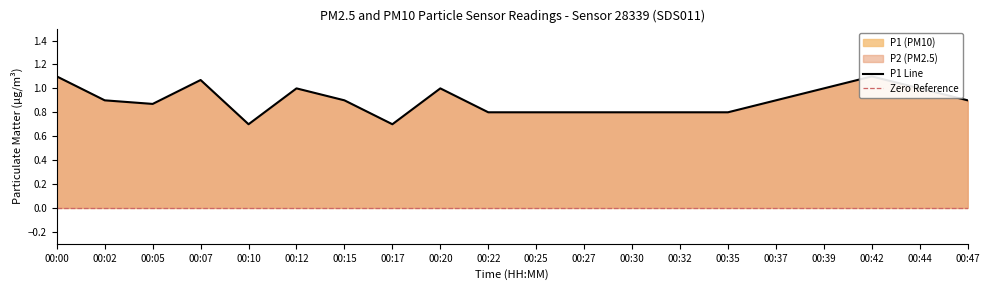

What is the difference between the second highest and second lowest values?

0.4